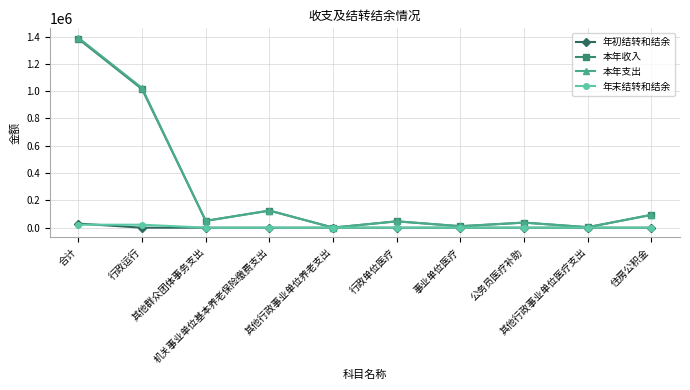

What is the average value of the 本年支出 series?

278208.0